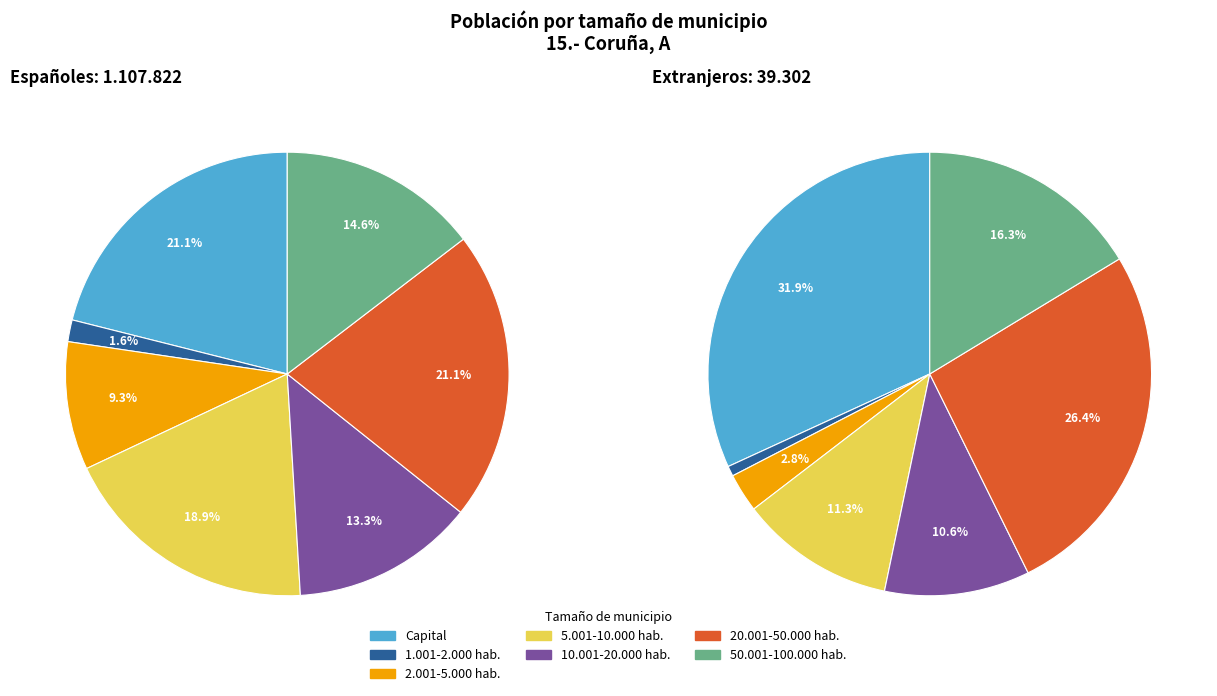

To the nearest percent, what is the average slice percentage?

14%